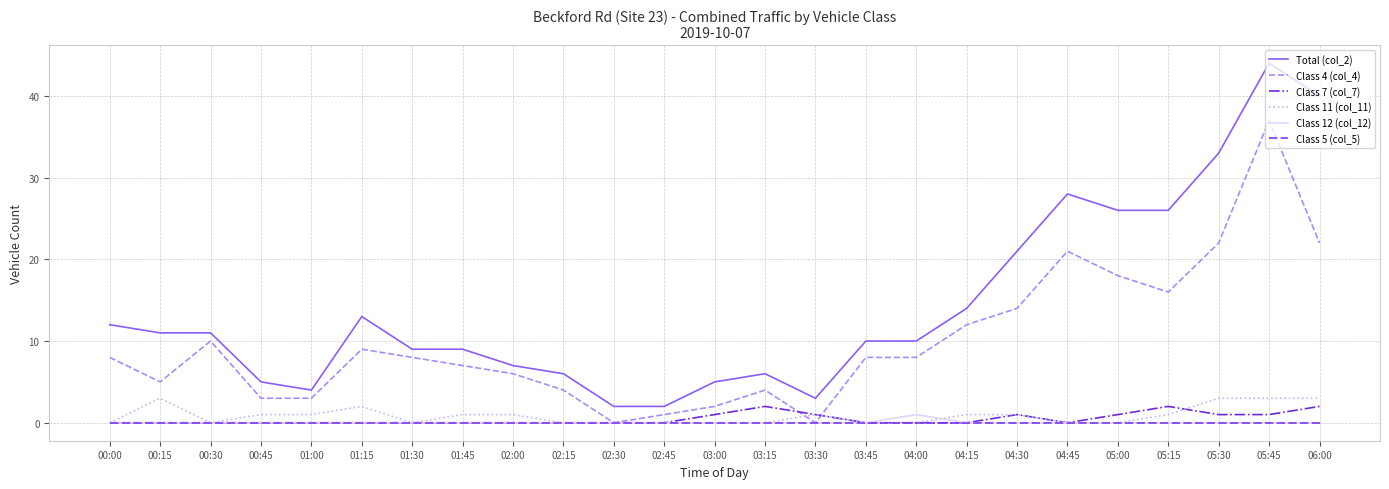

How many series are shown in this chart?

6